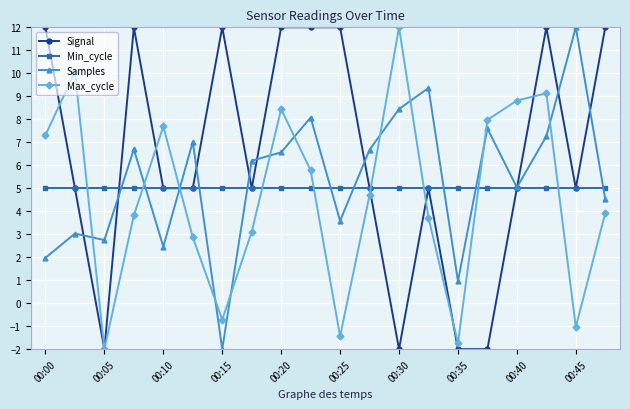

List the series in order of their overall mean, highest first.

Signal, Samples, Min_cycle, Max_cycle